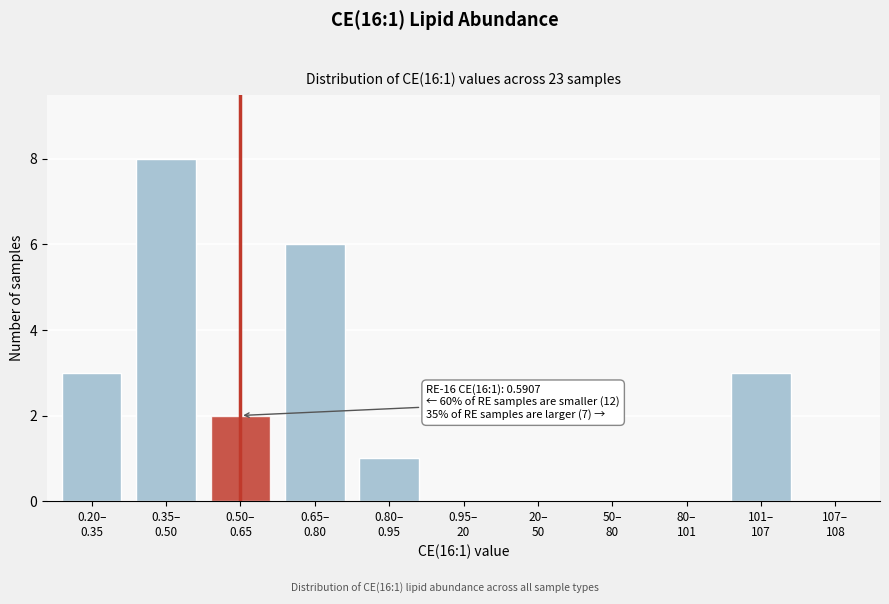

What is the greatest value displayed?

8